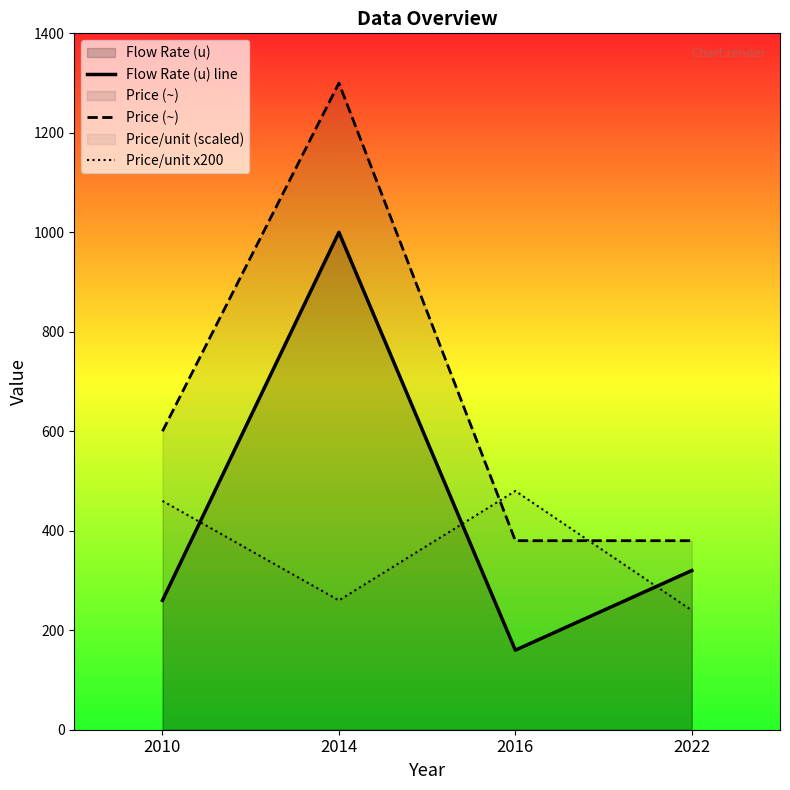

Count the number of data series in this chart.

3